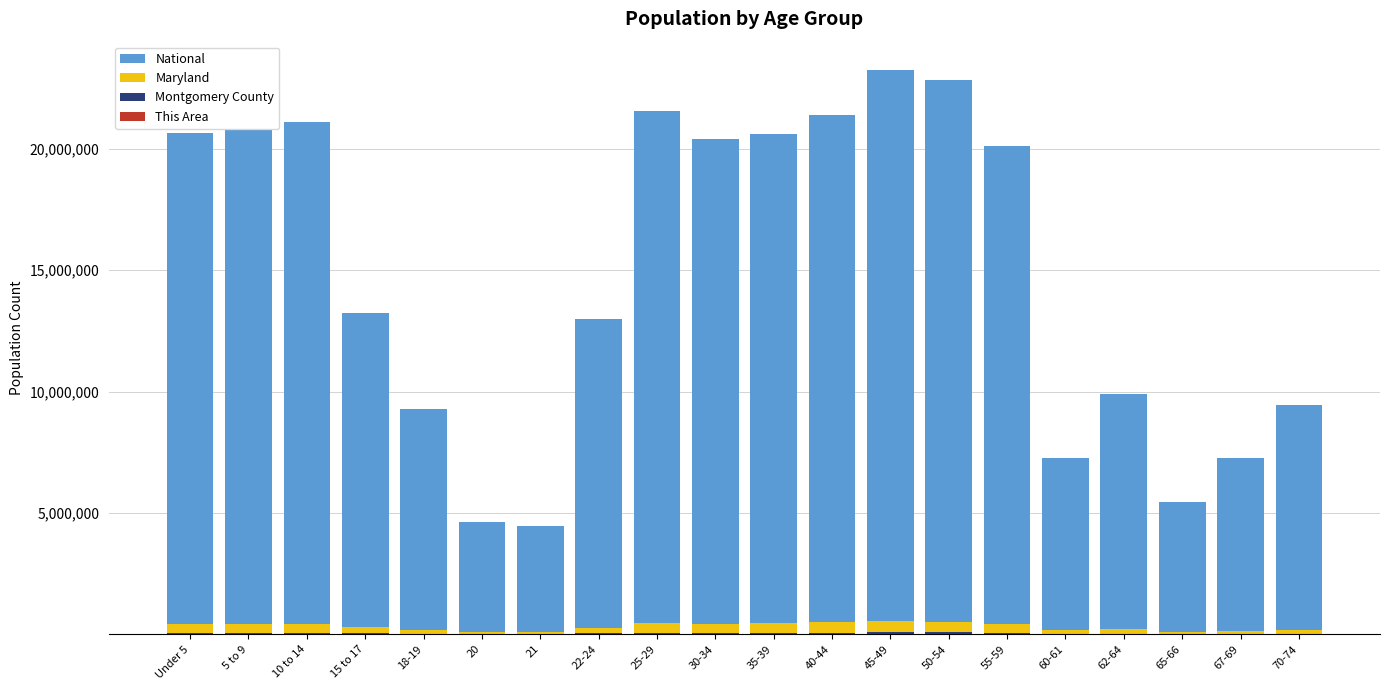

At how many categories does at least one series exceed 5074741?

18